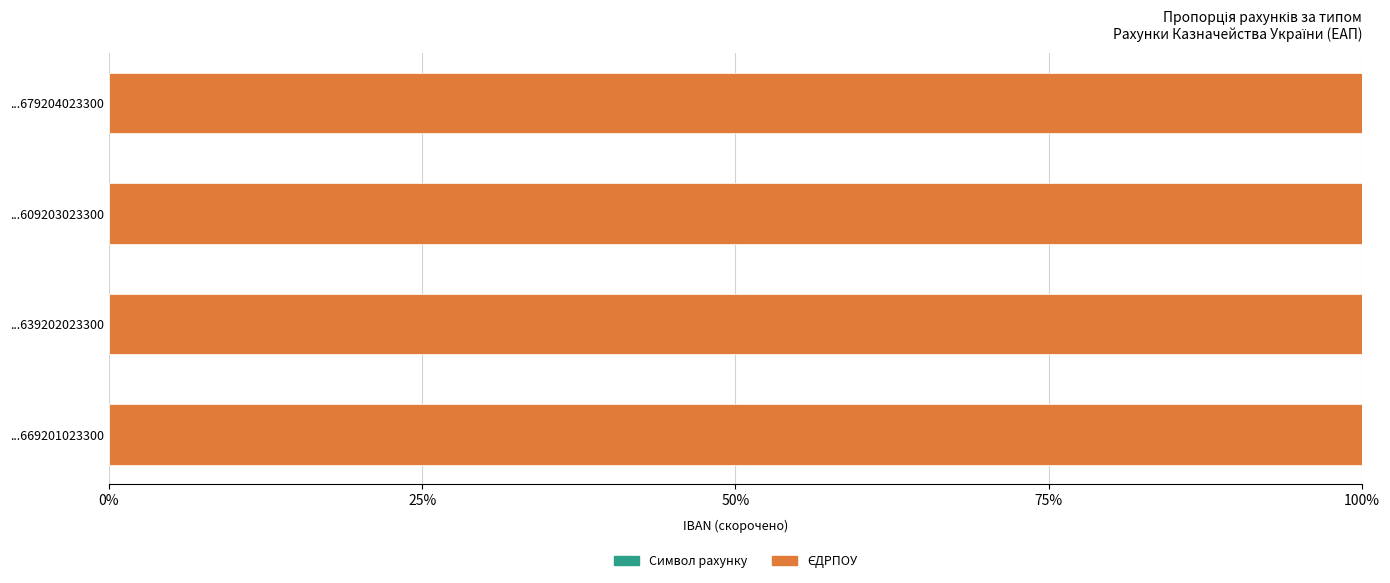

How many Символ рахунку values are between 0 and 1?

4